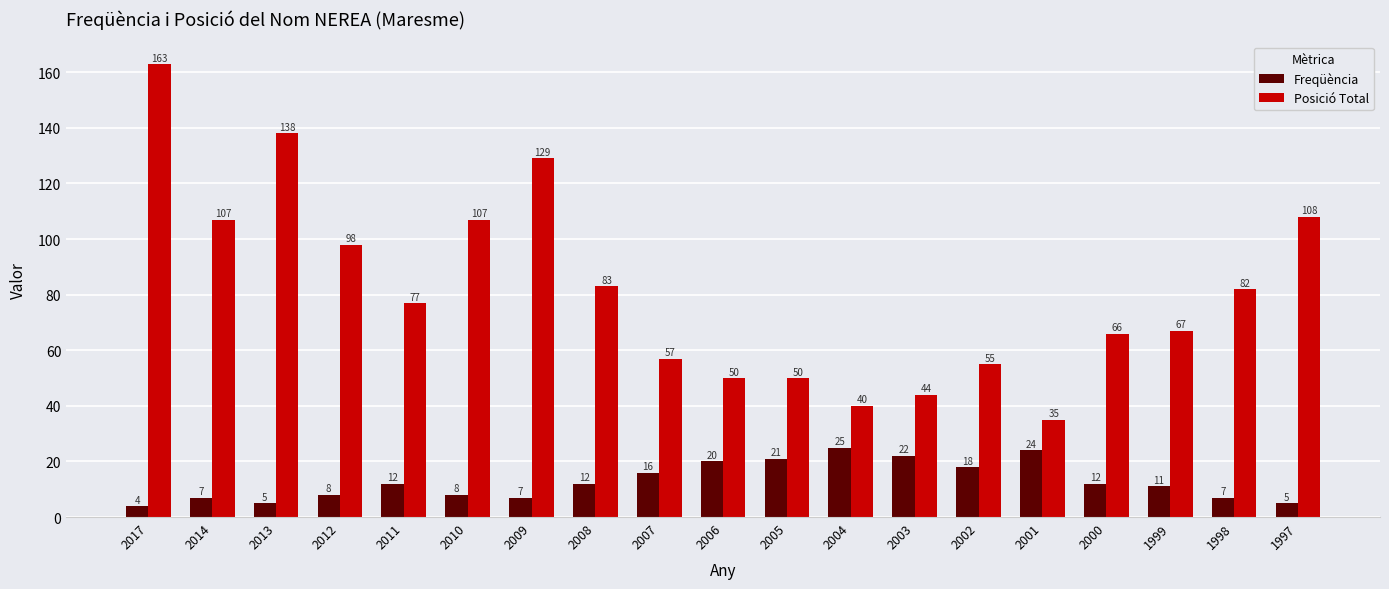

What is the difference between the Freqüència values at 2014 and 2000?

5